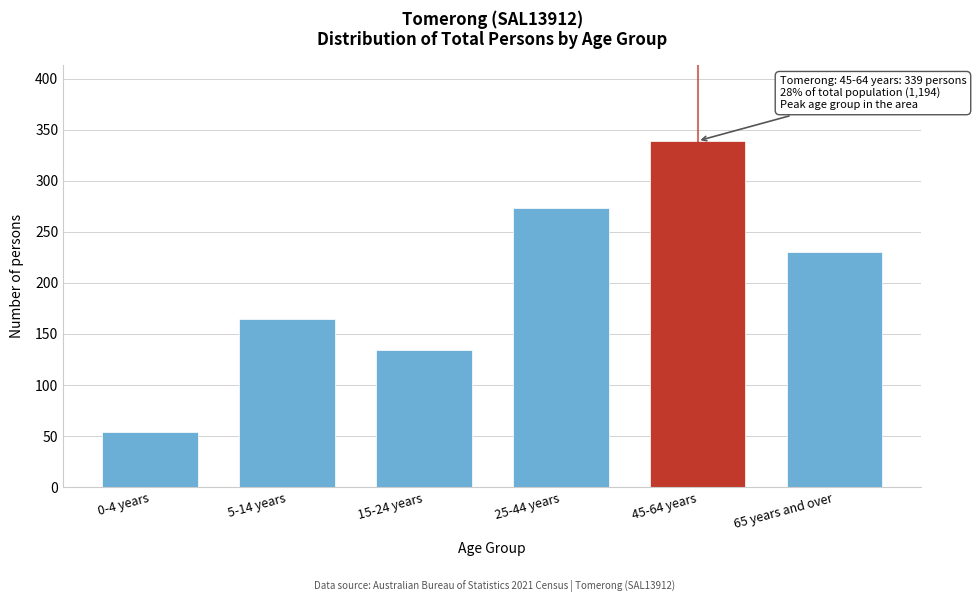

Reading left to right, list all the values displayed in this chart.

54	165	134	273	339	230